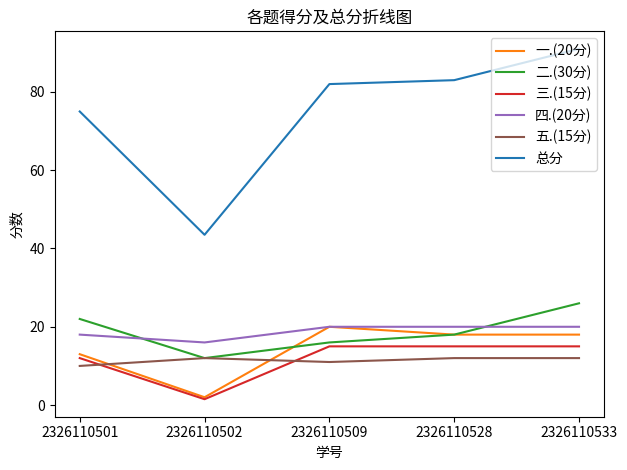

Which series has the widest spread of values?

总分